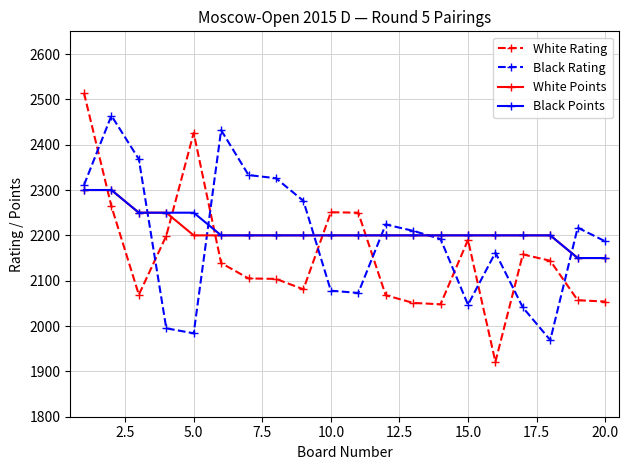

How many data points in White Points are less than 2200?

2